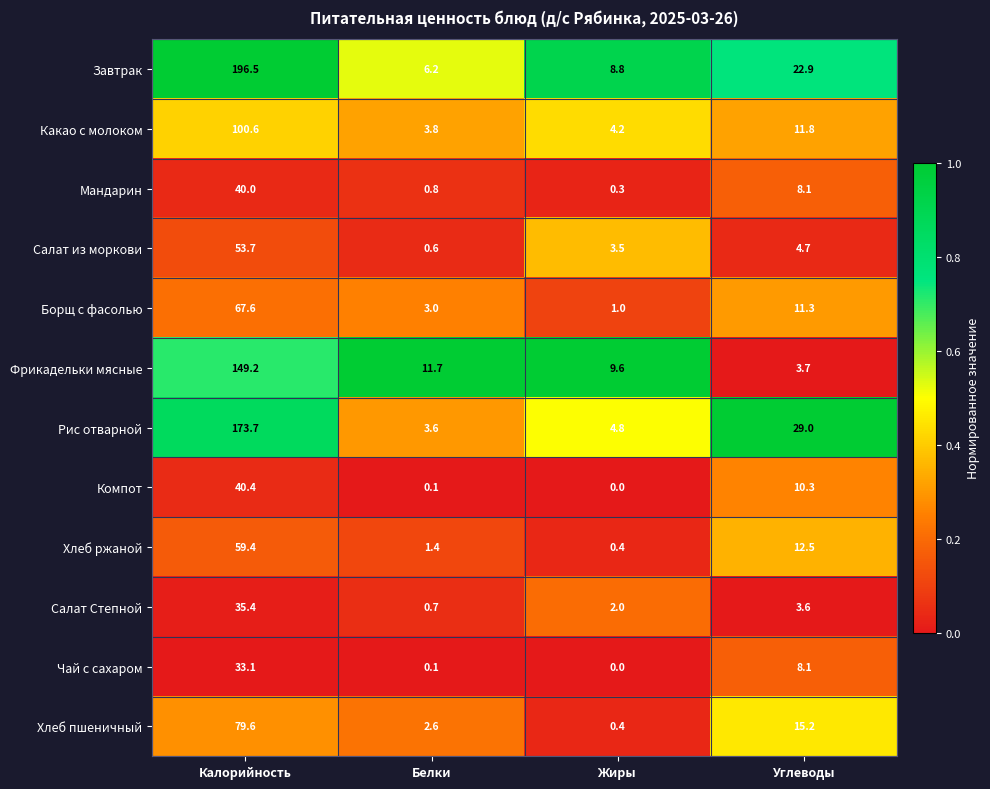

Is it true that Борщ с фасолью equals 3.0 at Белки?

True